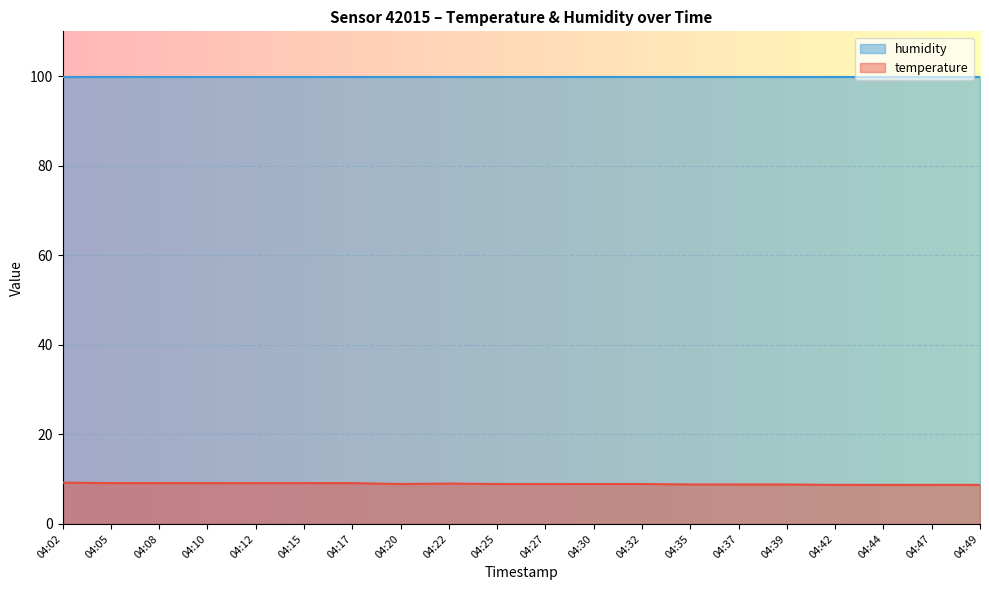

How many categories are shown in the chart?

20